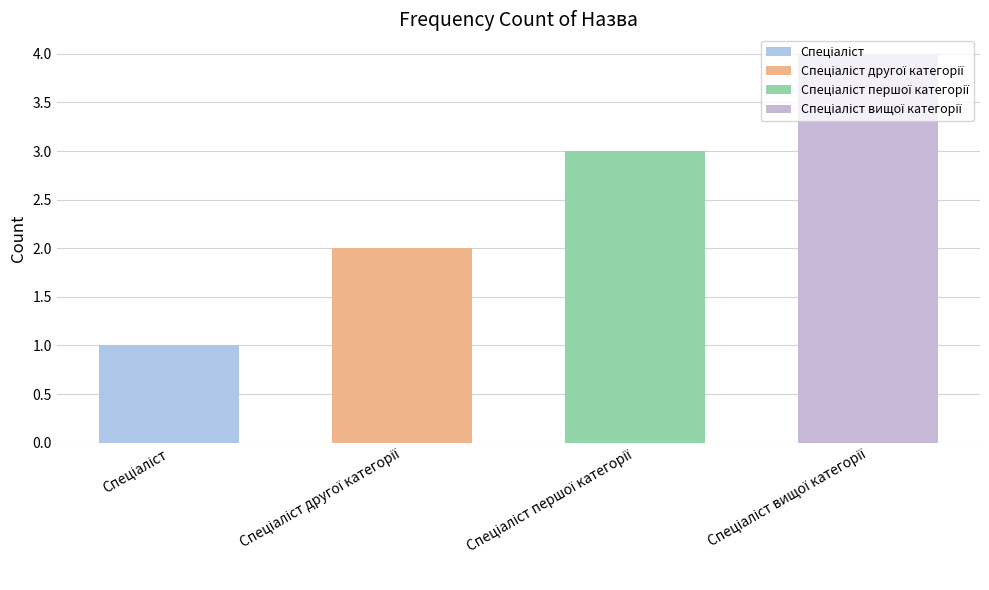

How many bars are there in total?

4